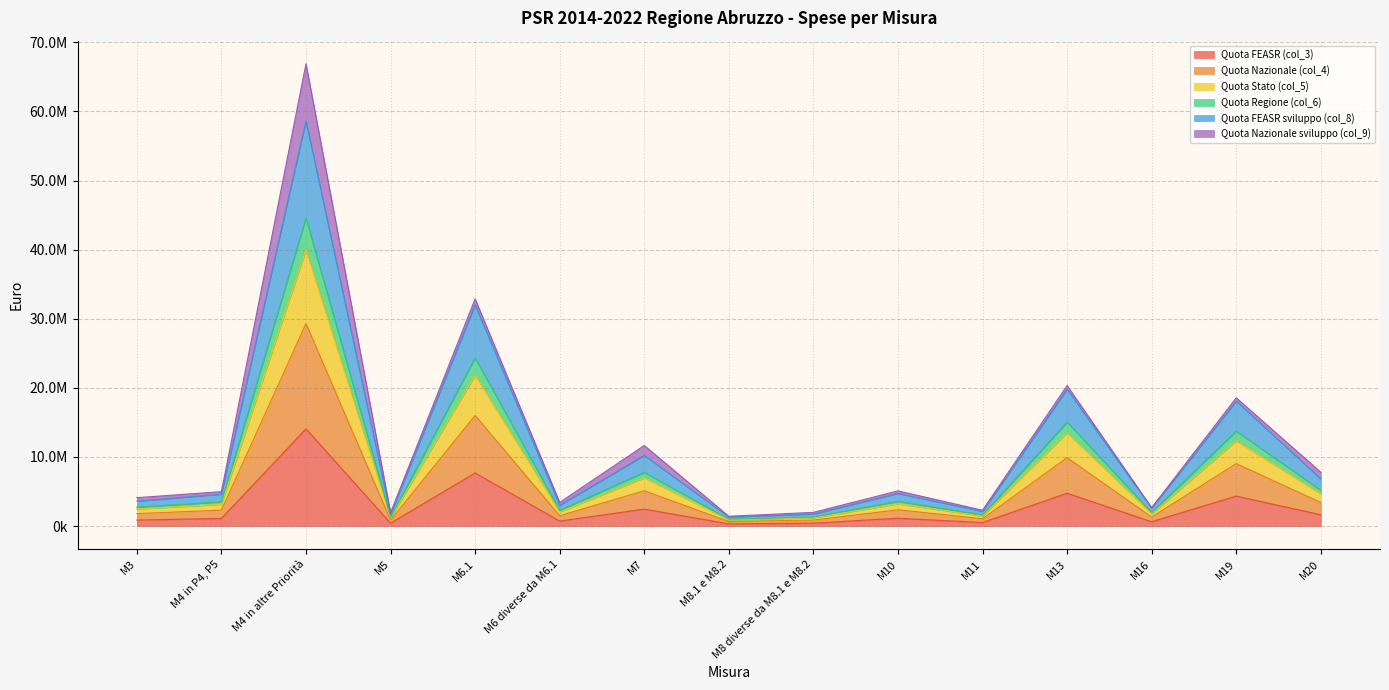

What are all the series names shown in the legend?

Quota FEASR (col_3), Quota Nazionale (col_4), Quota Stato (col_5), Quota Regione (col_6), Quota FEASR sviluppo (col_8), Quota Nazionale sviluppo (col_9)